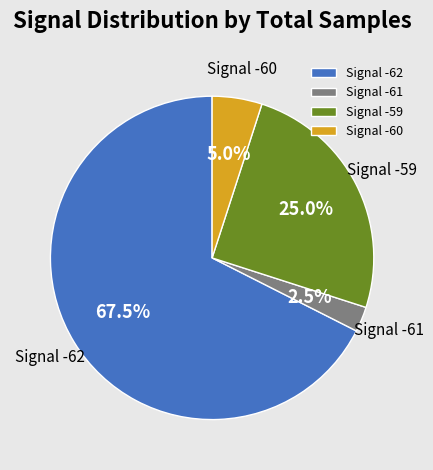

How much of the chart is everything except Signal -62?

32.5%